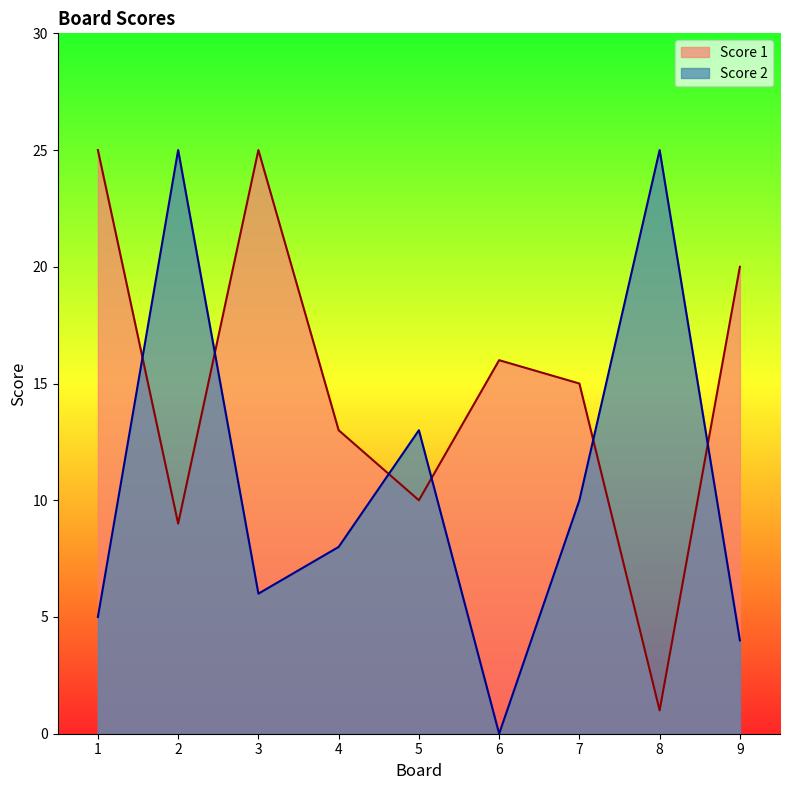

List the series in order of their overall mean, highest first.

Score 1, Score 2